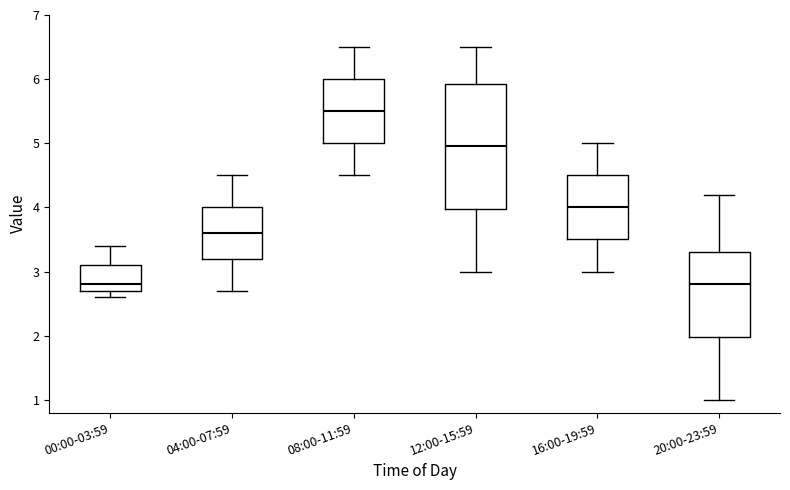

Reading left to right, read every box against the y-axis: the position of its median line, the range the box covers, and the ends of its whiskers. The values are not printed on the chart, so give them approximately, as read against the axis.

00:00-03:59: median 2.8, box 2.7 to 3.1, whiskers 2.6 to 3.4
04:00-07:59: median 3.6, box 3.2 to 4.0, whiskers 2.7 to 4.5
08:00-11:59: median 5.5, box 5.0 to 6.0, whiskers 4.5 to 6.5
12:00-15:59: median 5.0, box 4.0 to 5.9, whiskers 3.0 to 6.5
16:00-19:59: median 4.0, box 3.5 to 4.5, whiskers 3.0 to 5.0
20:00-23:59: median 2.8, box 2.0 to 3.3, whiskers 1.0 to 4.2